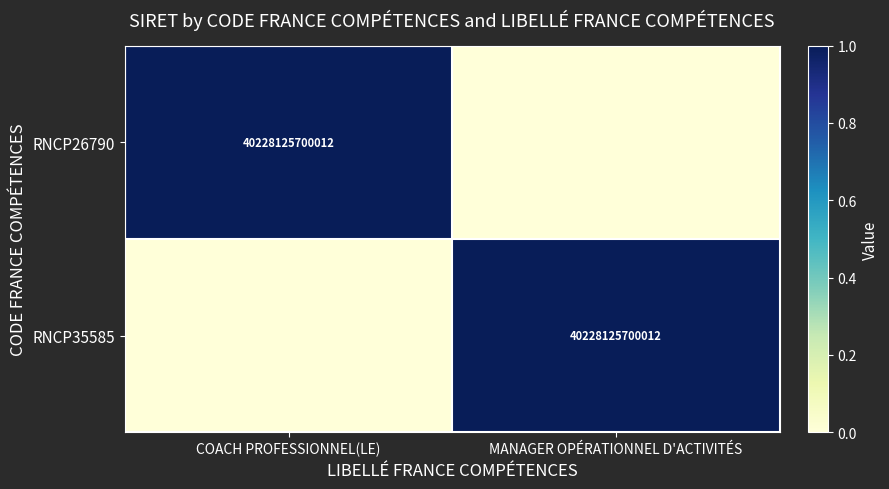

True or false: RNCP35585 has a value of 10142983789032 at MANAGER OPÉRATIONNEL D'ACTIVITÉS.

False